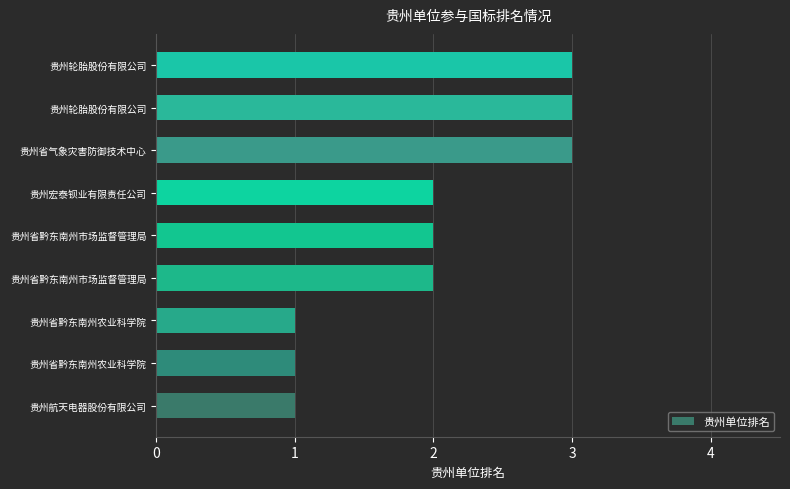

Where does the data first go above 2?

贵州省气象灾害防御技术中心